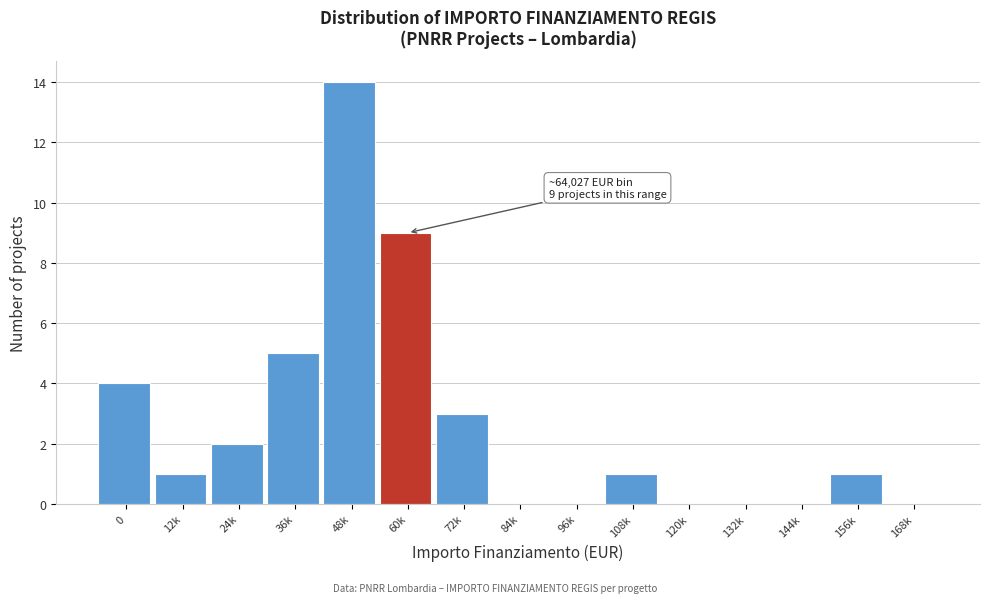

Reading left to right, list all the values displayed in this chart.

0=4	12k=1	24k=2	36k=5	48k=14	60k=9	72k=3	84k=0	96k=0	108k=1	120k=0	132k=0	144k=0	156k=1	168k=0